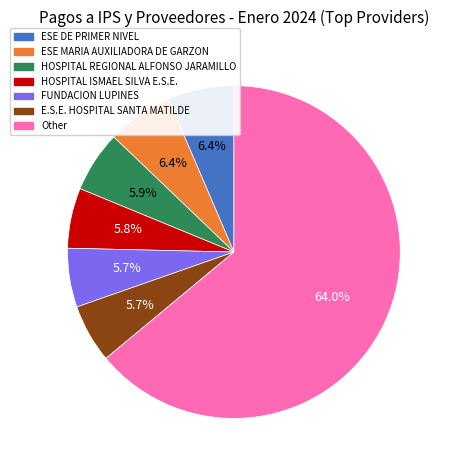

Does any single category account for the majority?

Yes